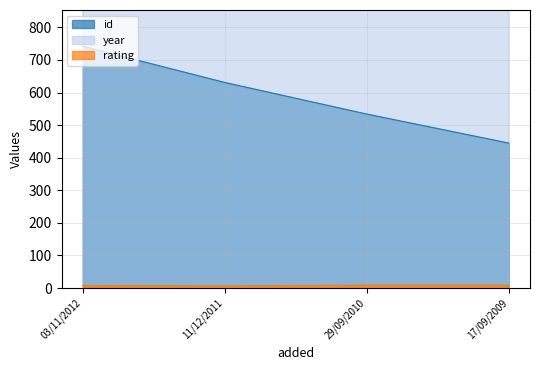

At how many categories does at least one series exceed 851?

4